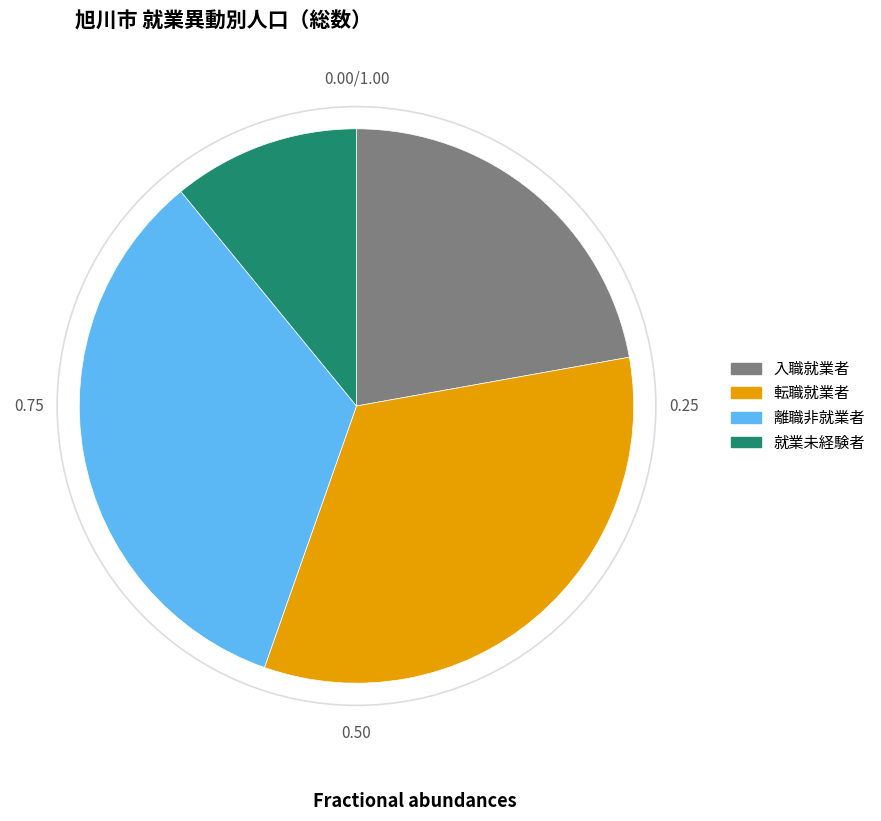

The 就業未経験者 slice represents 16% of the pie. True or false?

False